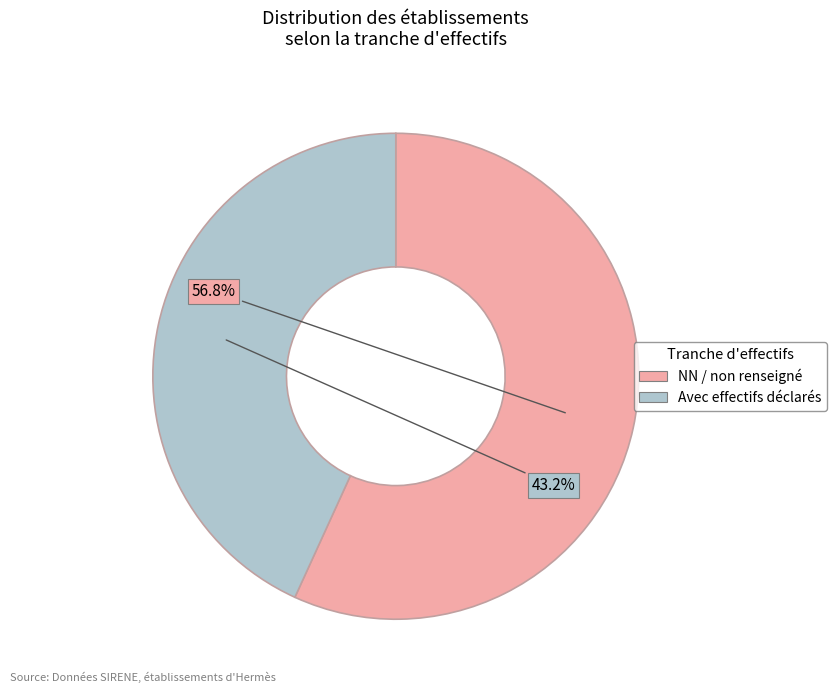

Which category has the biggest portion of the pie?

NN / non renseigné